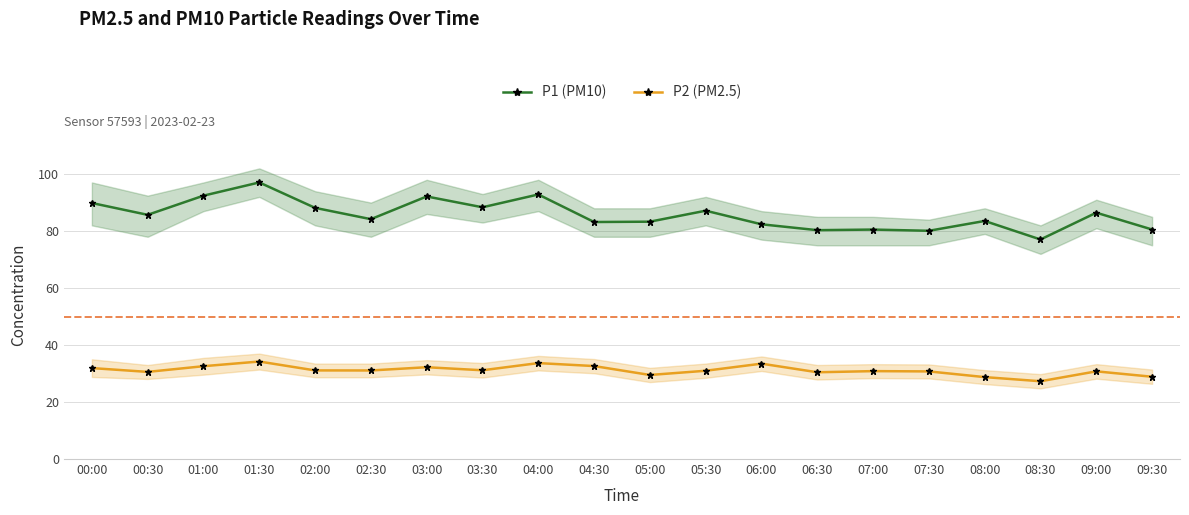

How many lines are shown in the chart?

2